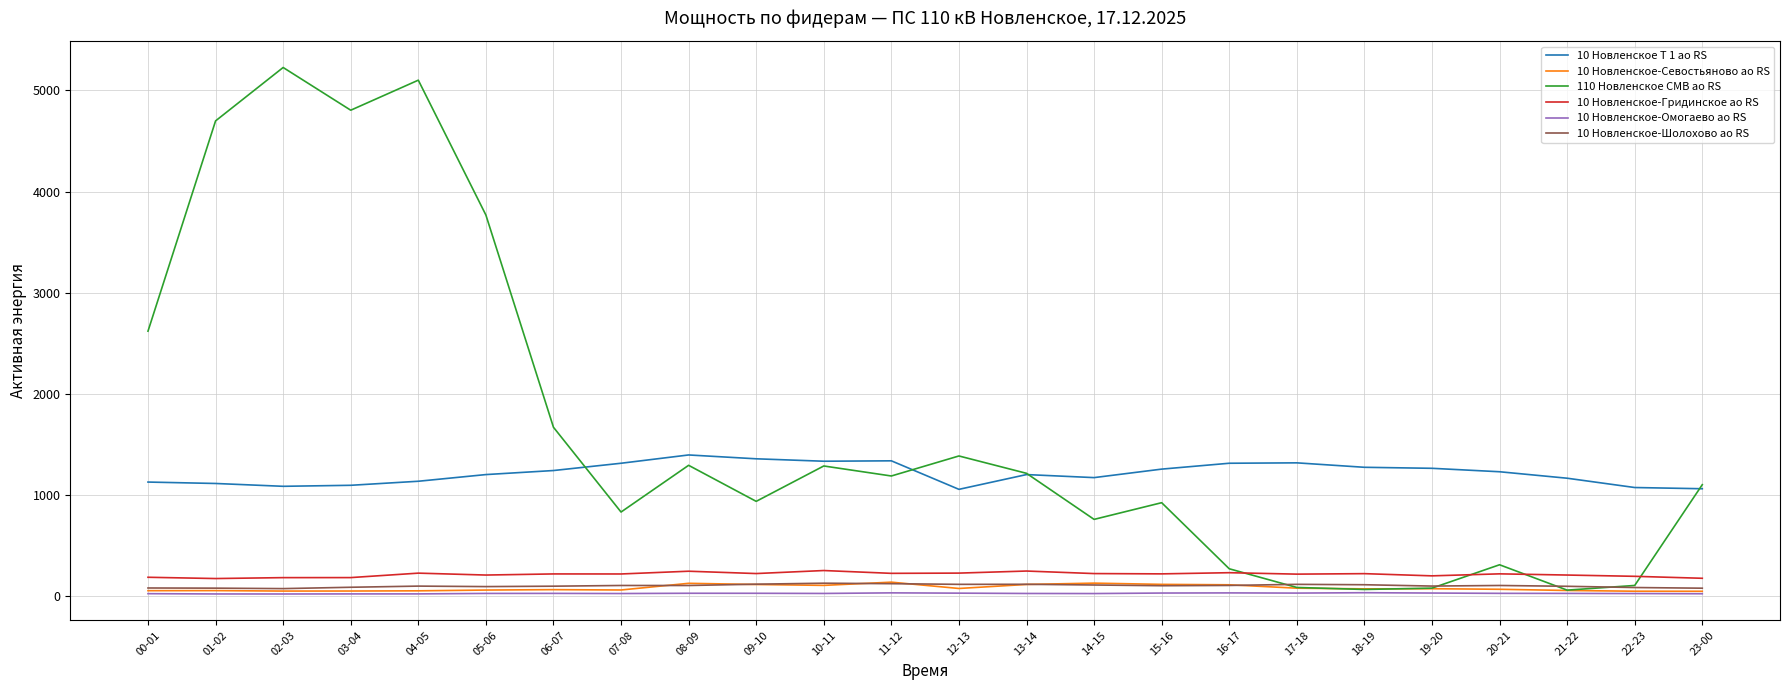

What is the greatest value displayed?

5227.2